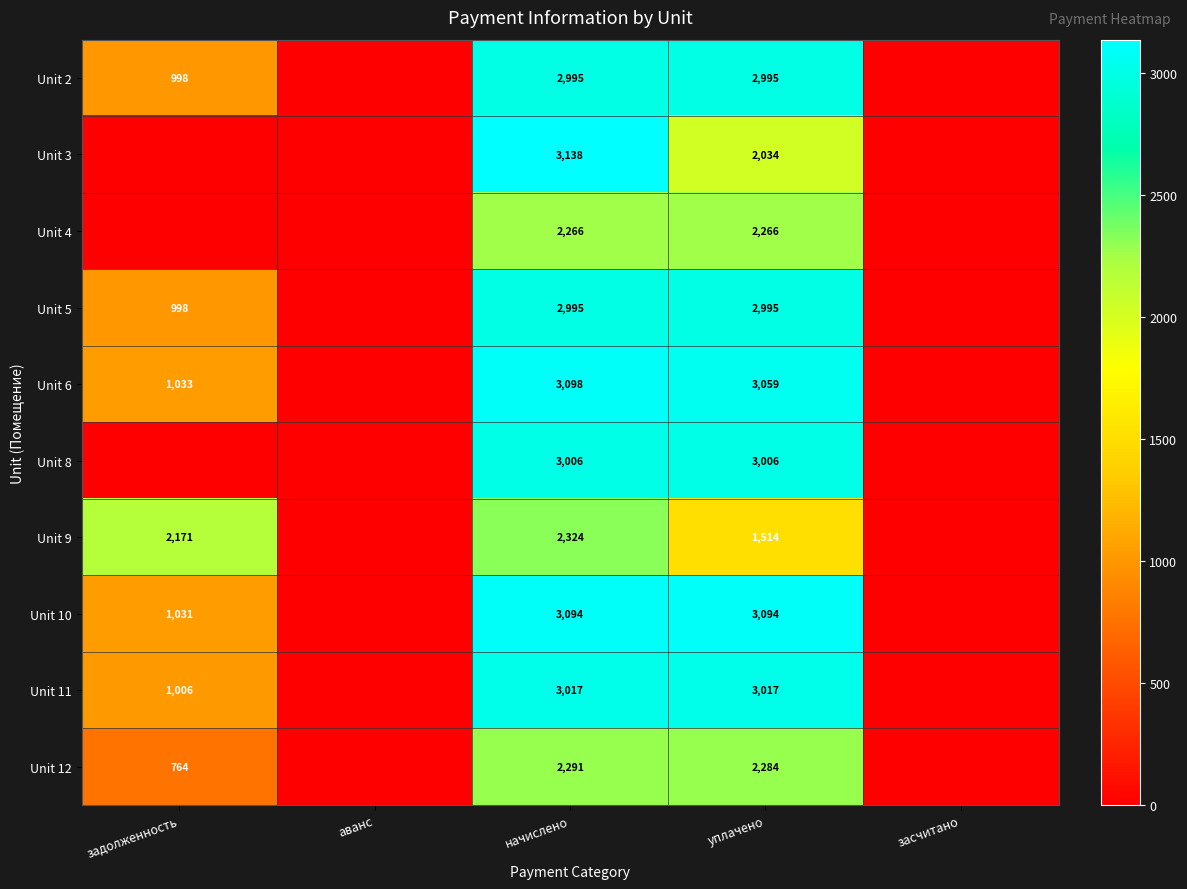

The Unit 9 series shows 1514 at уплачено. True or false?

True